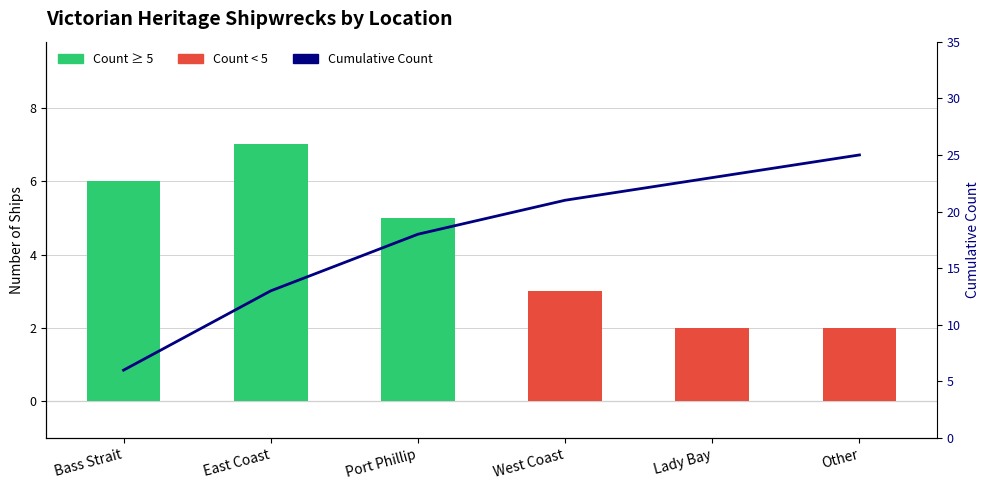

What is the difference between the maximum and minimum values in the Ship Count series?

5